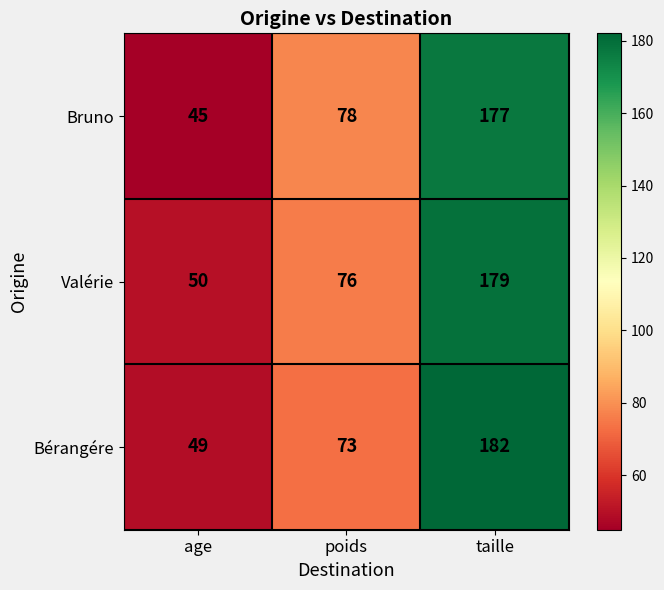

Reading right to left, list all the values displayed in this chart.

Bruno: 177	78	45
Valérie: 179	76	50
Bérangére: 182	73	49